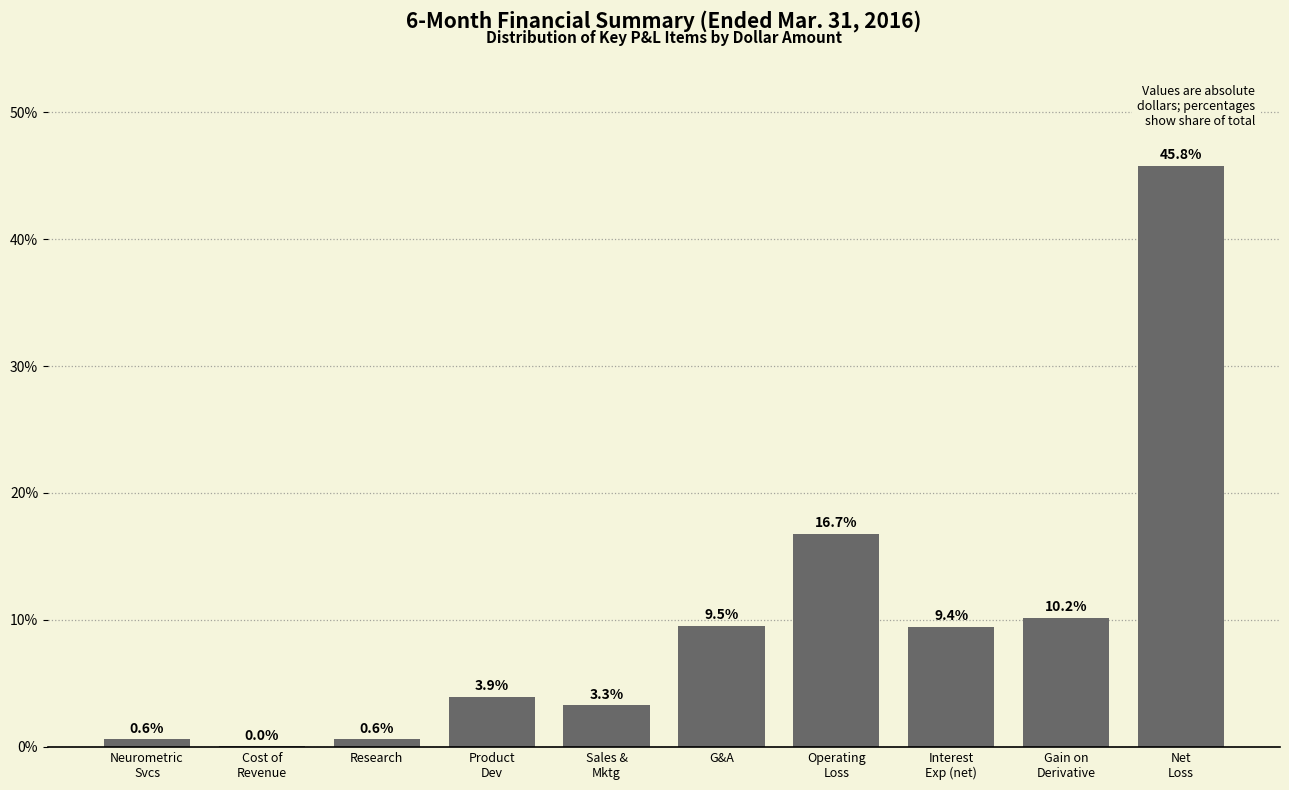

The chart shows a value of 0.6 at Research. True or false?

True